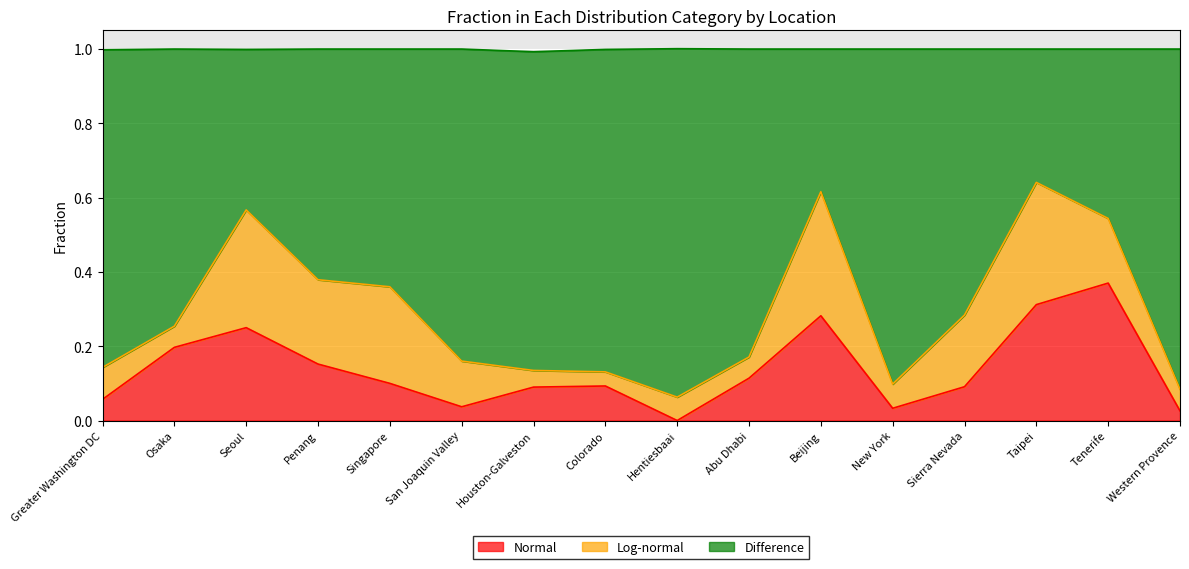

What position from the left is Osaka?

2